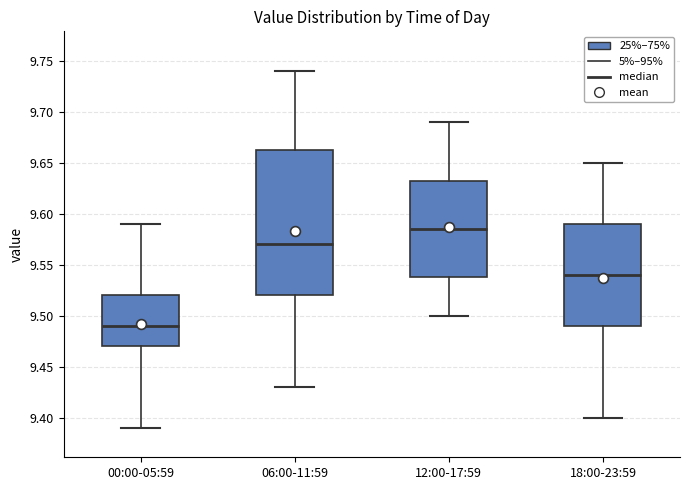

Reading left to right, read every box against the y-axis: the position of its median line, the range the box covers, and the ends of its whiskers. The values are not printed on the chart, so give them approximately, as read against the axis.

00:00-05:59: median 9.490, box 9.470 to 9.520, whiskers 9.390 to 9.590
06:00-11:59: median 9.570, box 9.520 to 9.665, whiskers 9.430 to 9.740
12:00-17:59: median 9.585, box 9.540 to 9.635, whiskers 9.500 to 9.690
18:00-23:59: median 9.540, box 9.490 to 9.590, whiskers 9.400 to 9.650